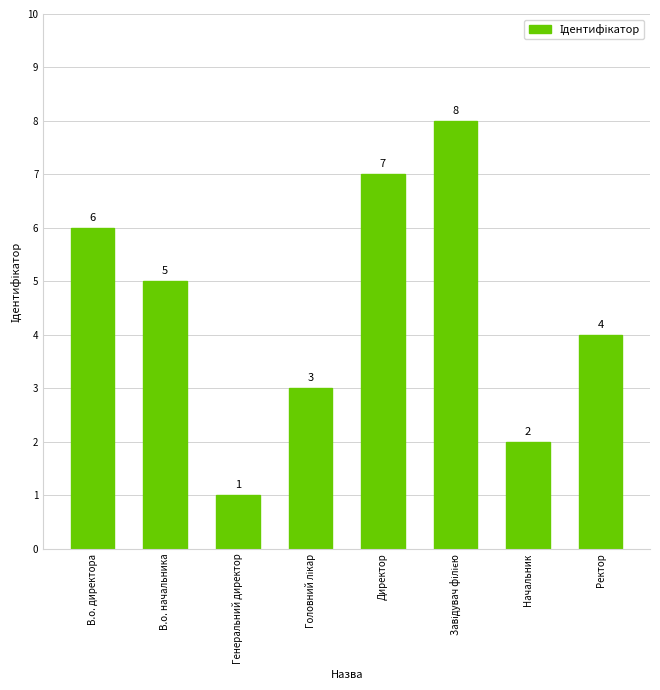

What is the difference between the maximum and minimum values?

7